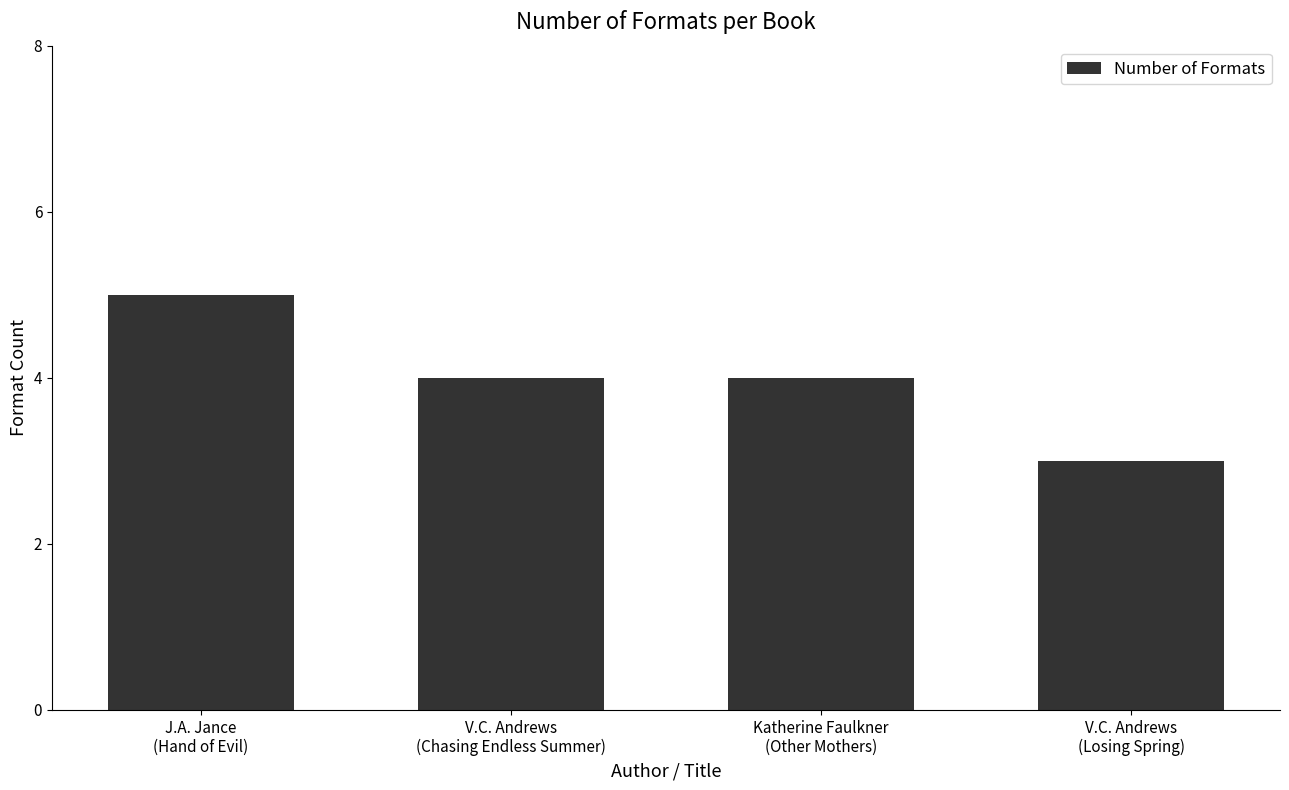

What is the sum of the values at Katherine Faulkner
(Other Mothers) and V.C. Andrews
(Losing Spring)?

7